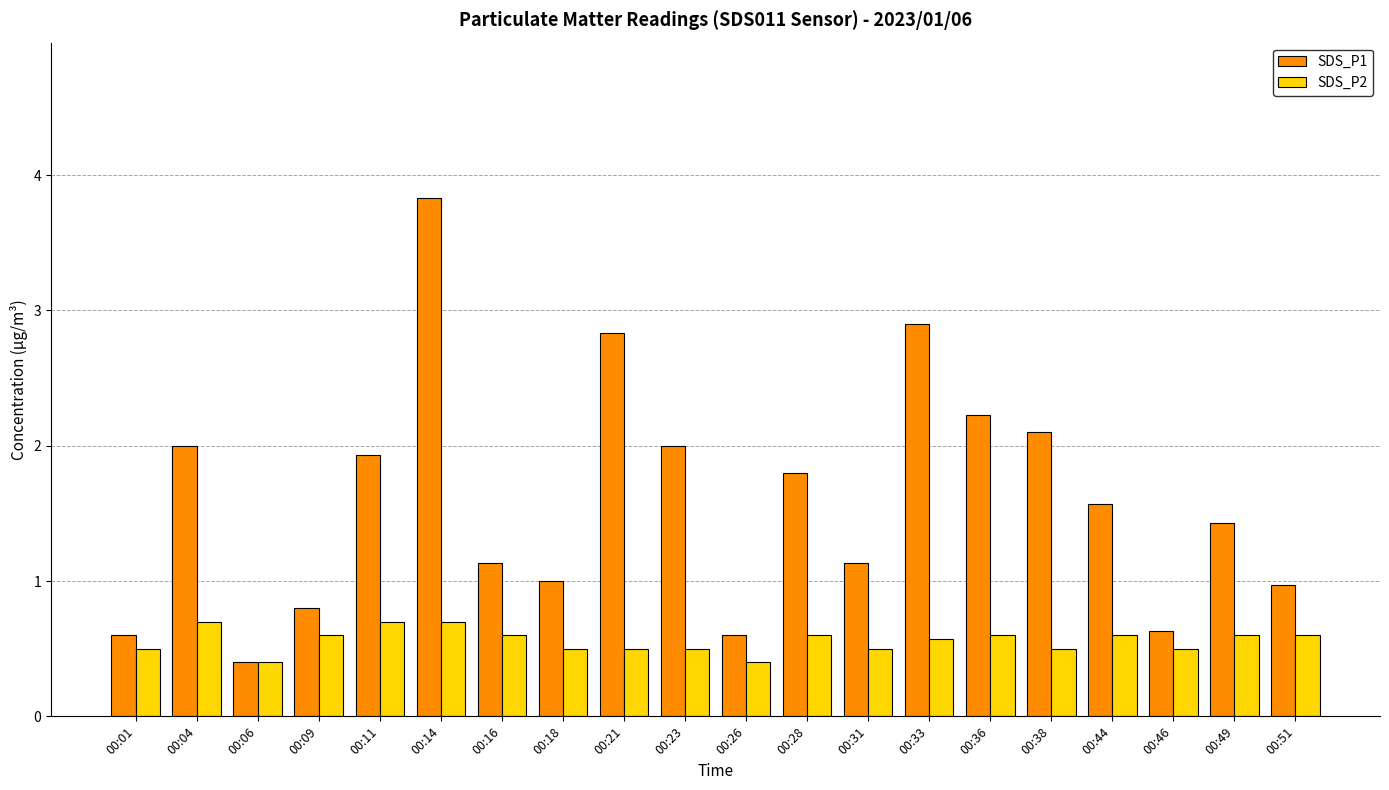

Is it true that SDS_P2 equals 1.2 at 00:04?

False